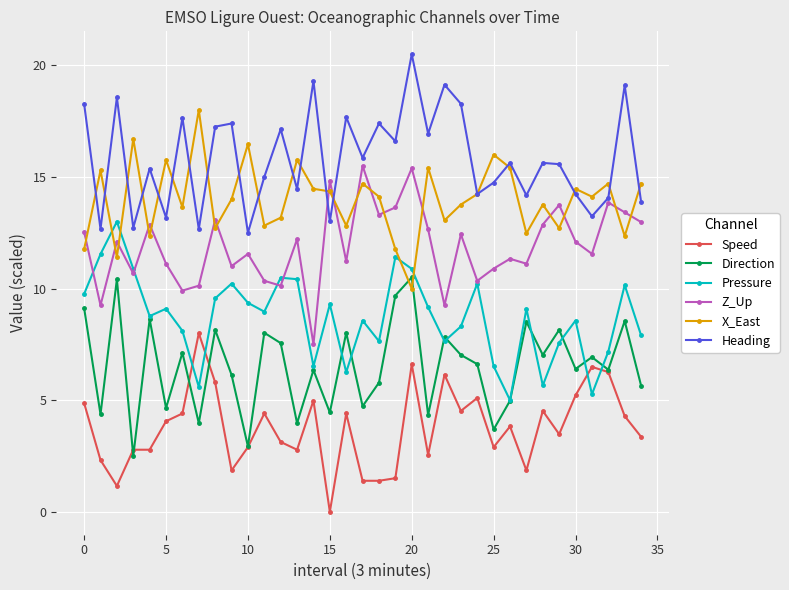

List the series in order of their peak value, lowest first.

Speed, Direction, Pressure, Z_Up, X_East, Heading